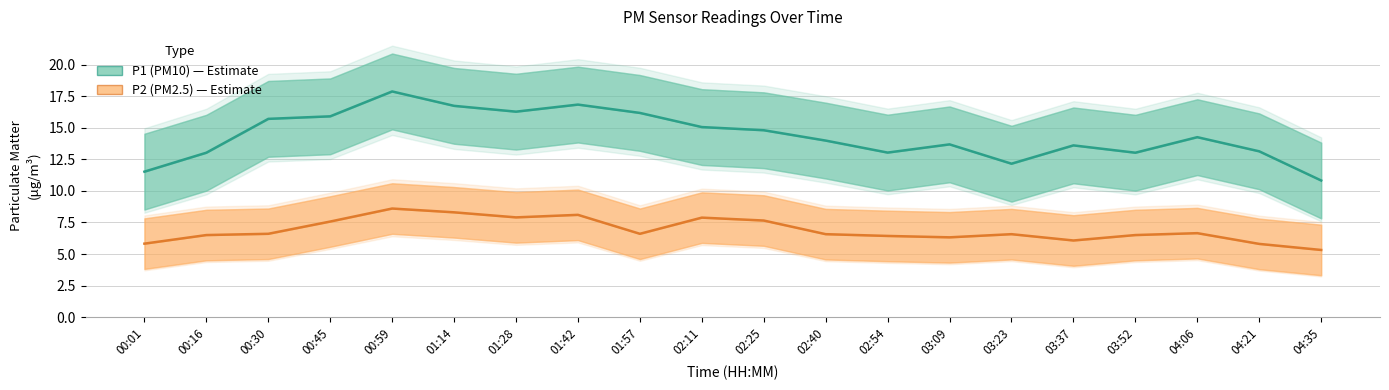

Where is the first local minimum for P1 (PM10)?

01:28